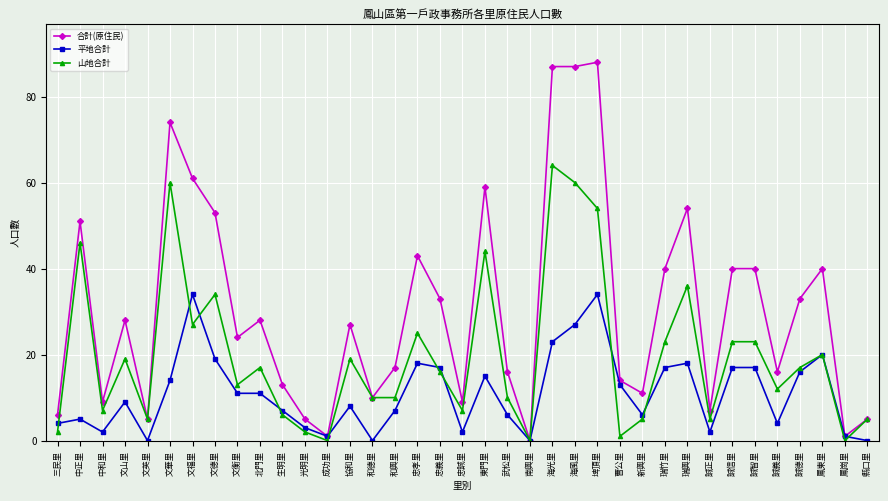

What is the value of the 平地合計 point at the 12th from the left?

3